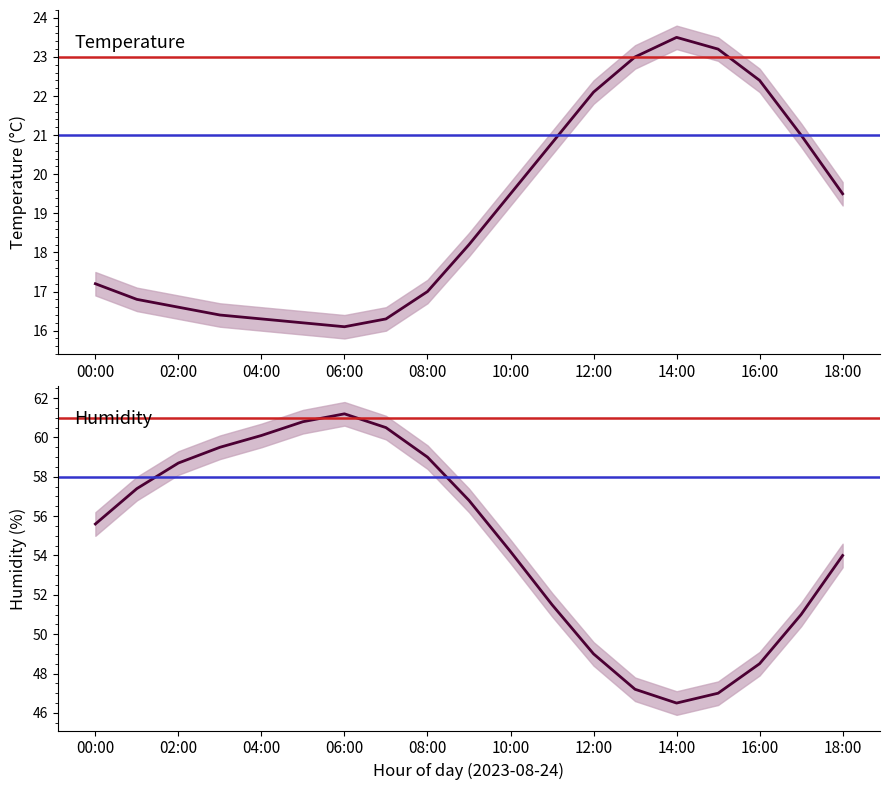

The value of humidity_hi at 10:00 is 54.8. True or false?

True